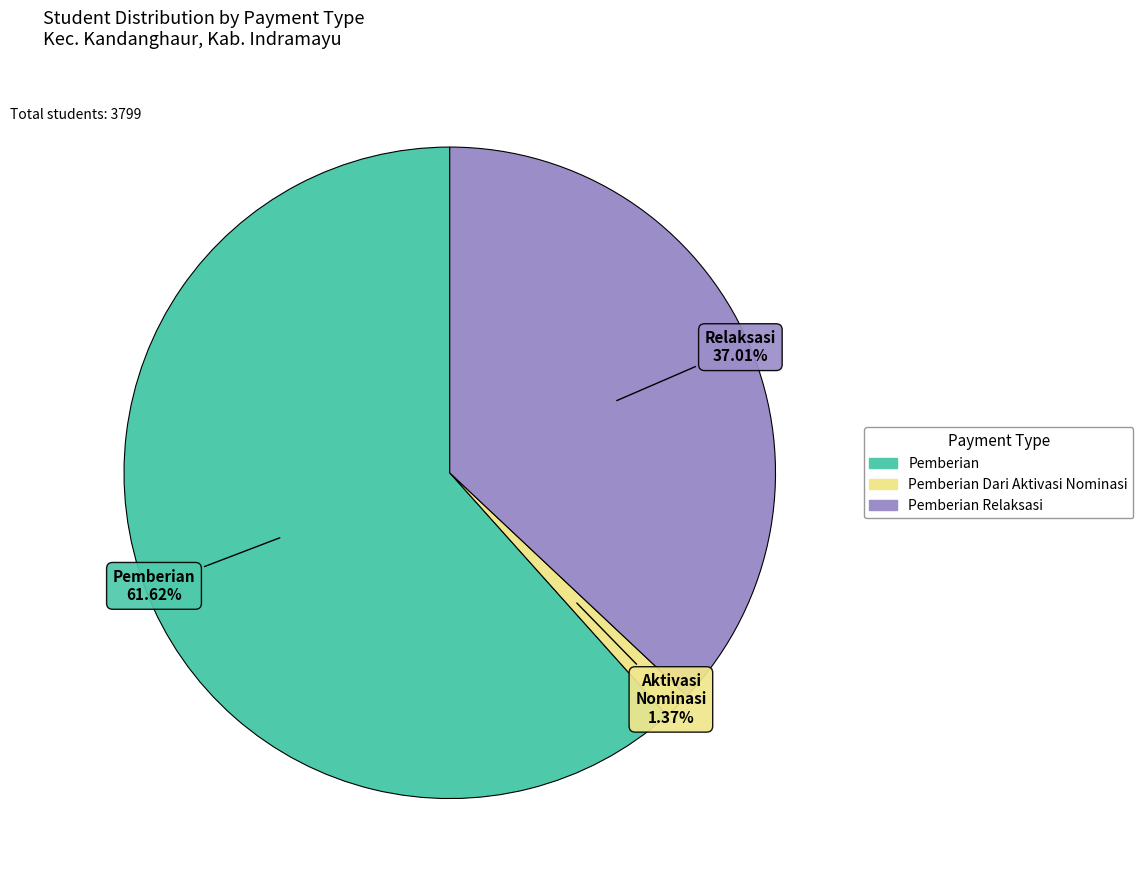

Does any single category account for the majority?

Yes